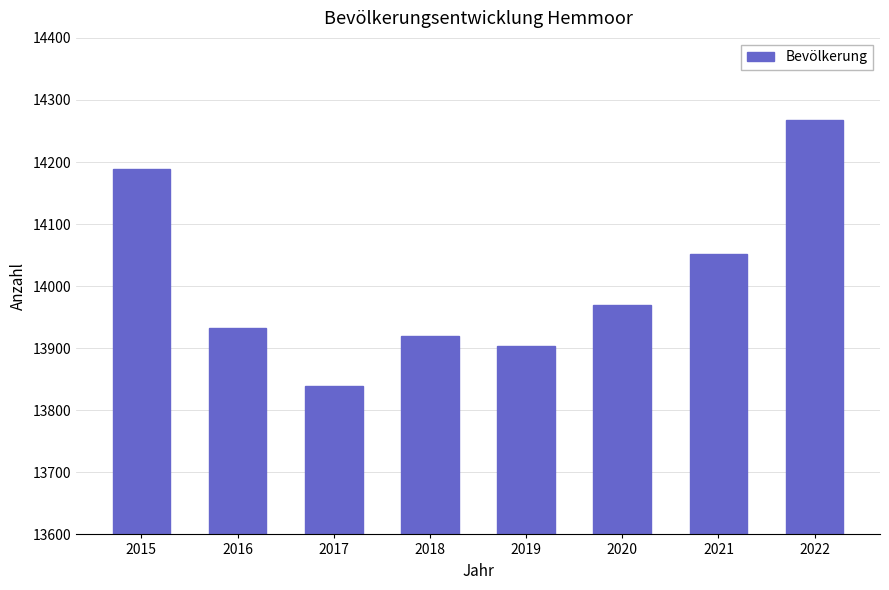

Reading left to right, extract all data points from this chart.

2015=14189	2016=13933	2017=13839	2018=13919	2019=13903	2020=13969	2021=14051	2022=14267